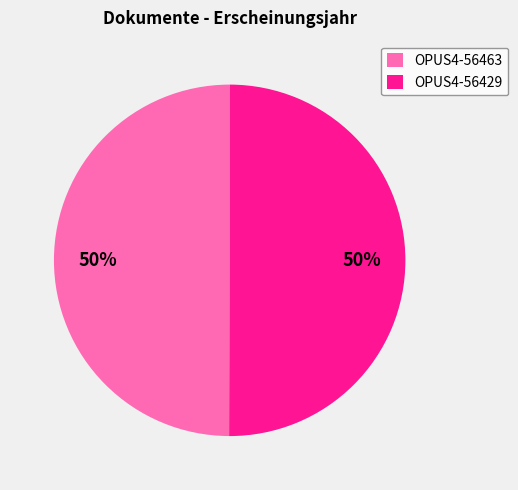

The OPUS4-56463 slice represents 50% of the pie. True or false?

True